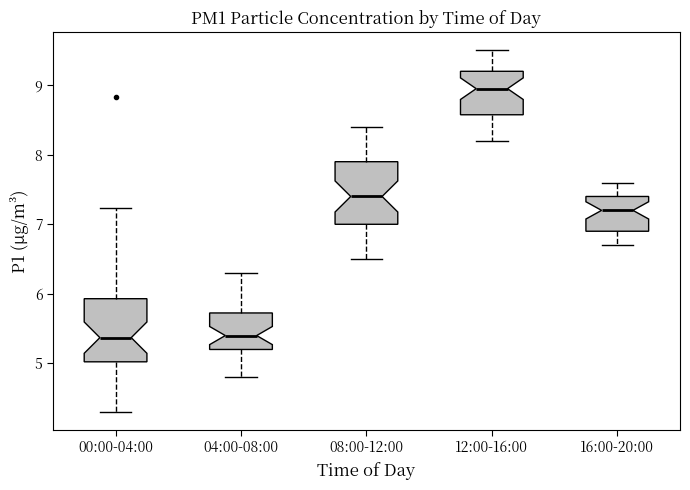

Where does the lower whisker of the box for 12:00-16:00 end on the y-axis? The values are not printed on the chart, so give them approximately, as read against the axis.

8.2